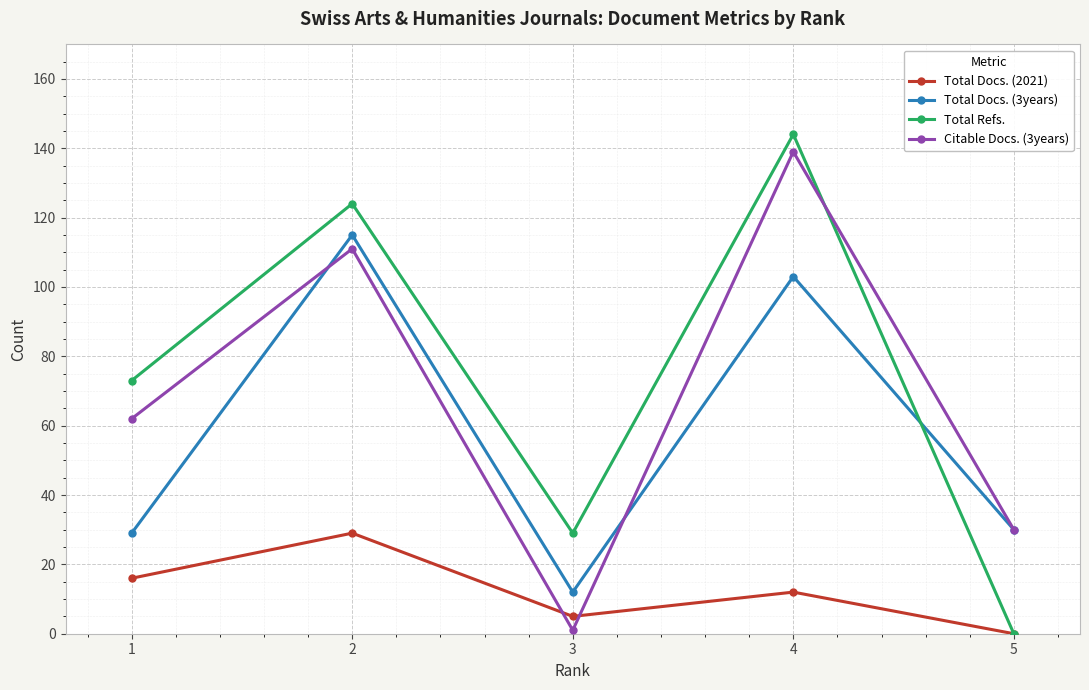

At which label does Total Docs. (2021) first exceed 12?

1